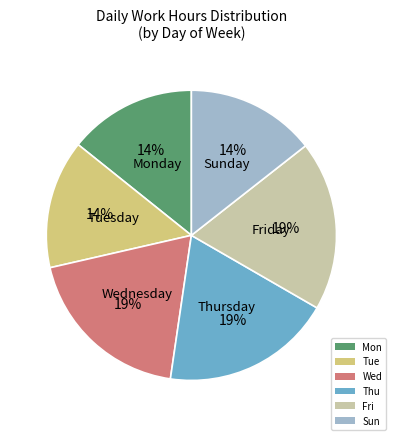

What percentage is the Wed slice, to the nearest percent?

19%